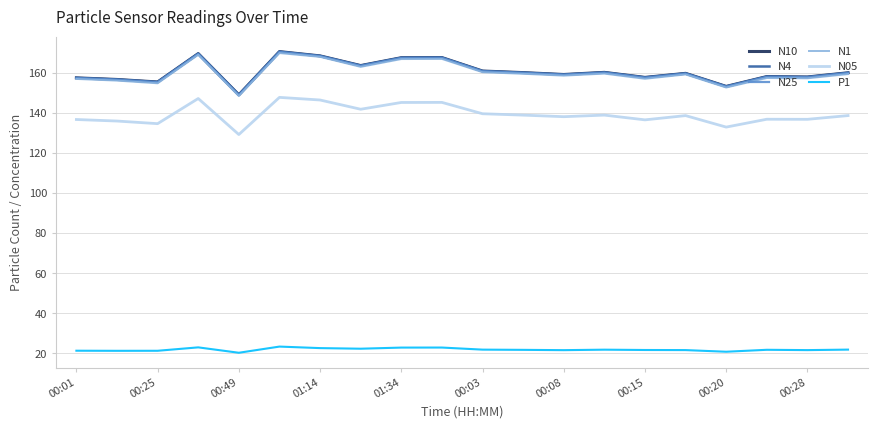

What is the maximum value shown in the chart?

170.5